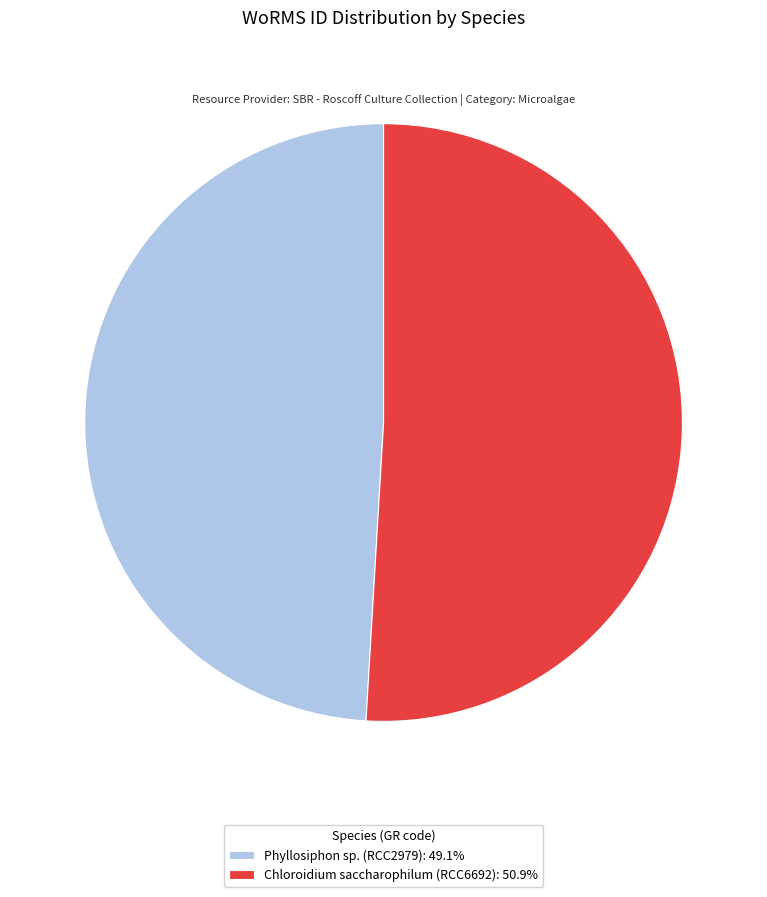

How many slices are in this pie chart?

2